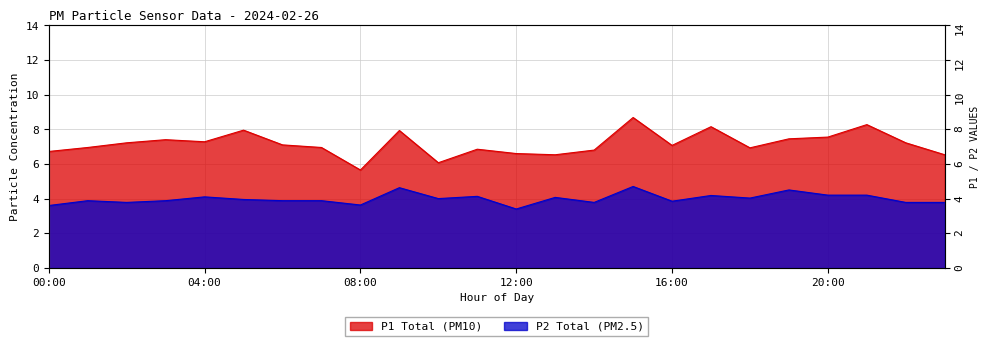

Rank the series by their average value, from highest to lowest.

P1, P2